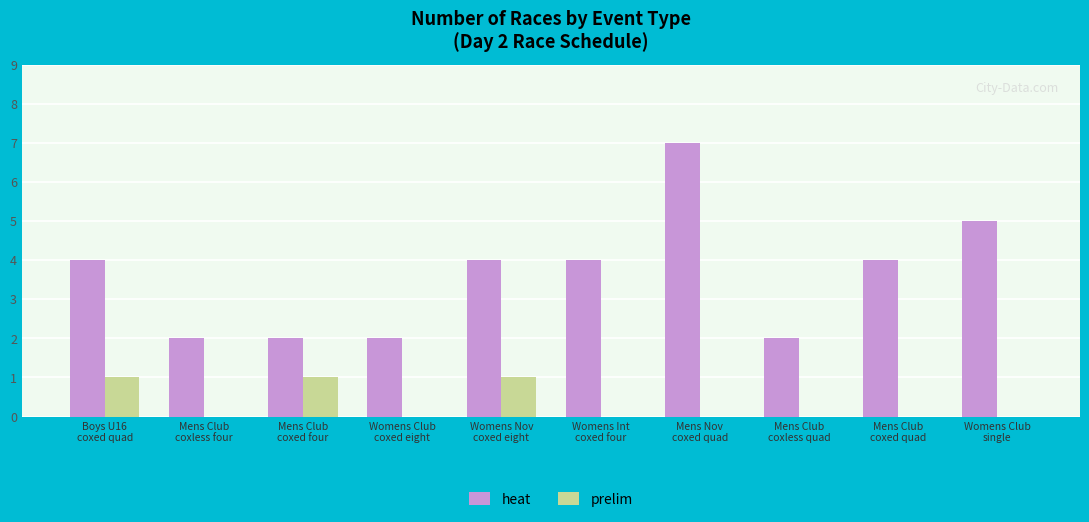

What is the total value across all series at Womens Club
coxed eight?

2